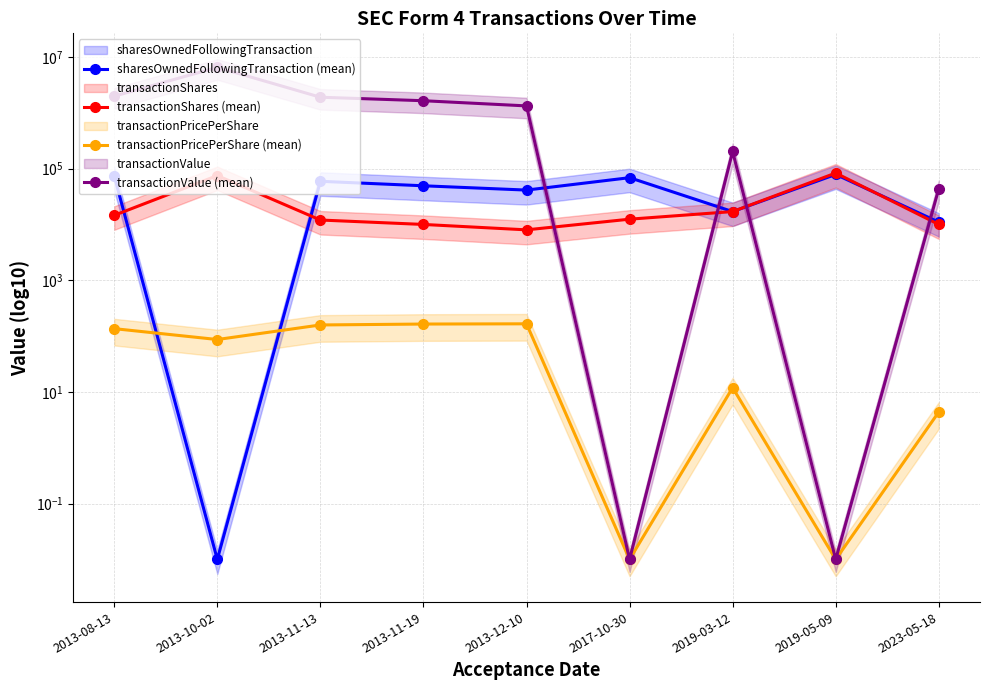

Between 2013-08-13 and 2019-05-09, which is larger?

2019-05-09